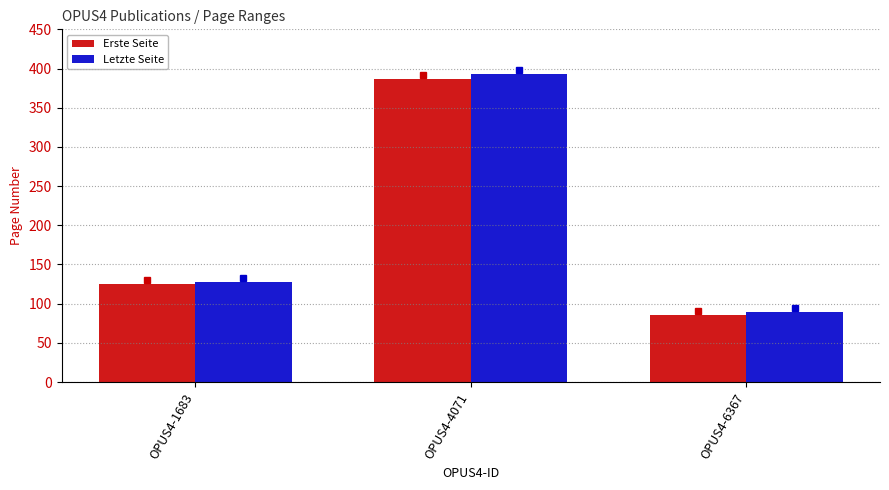

What is the greatest value displayed?

393